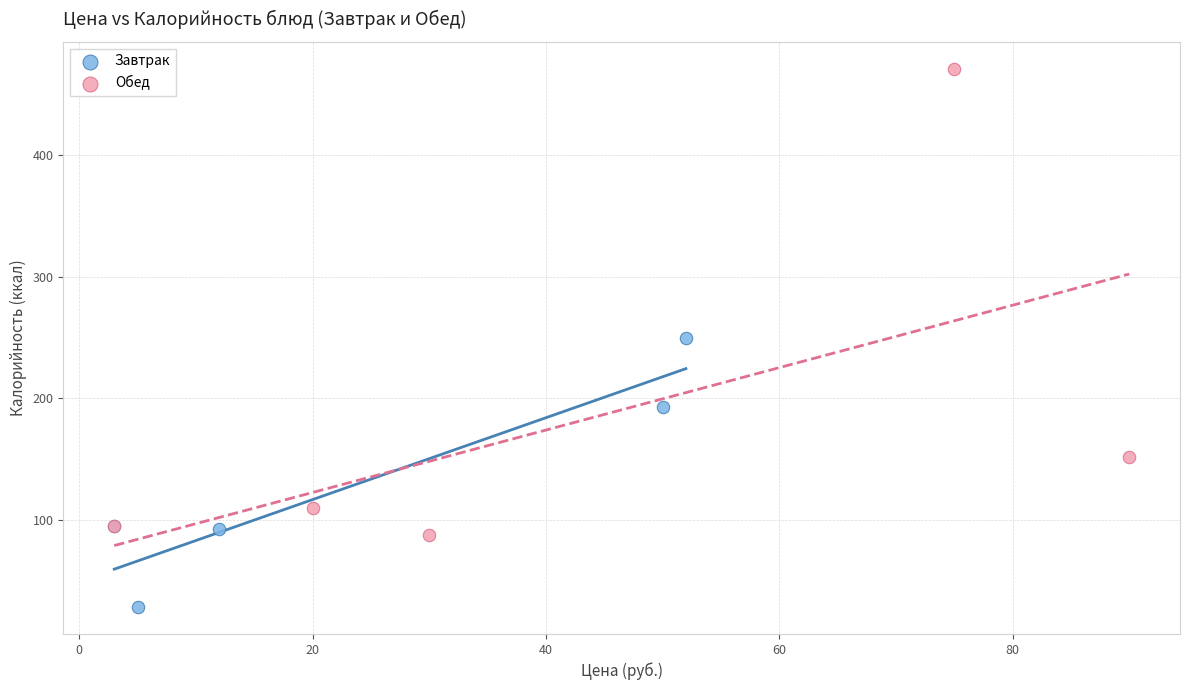

Which series has the largest Y range (max minus min)?

Обед